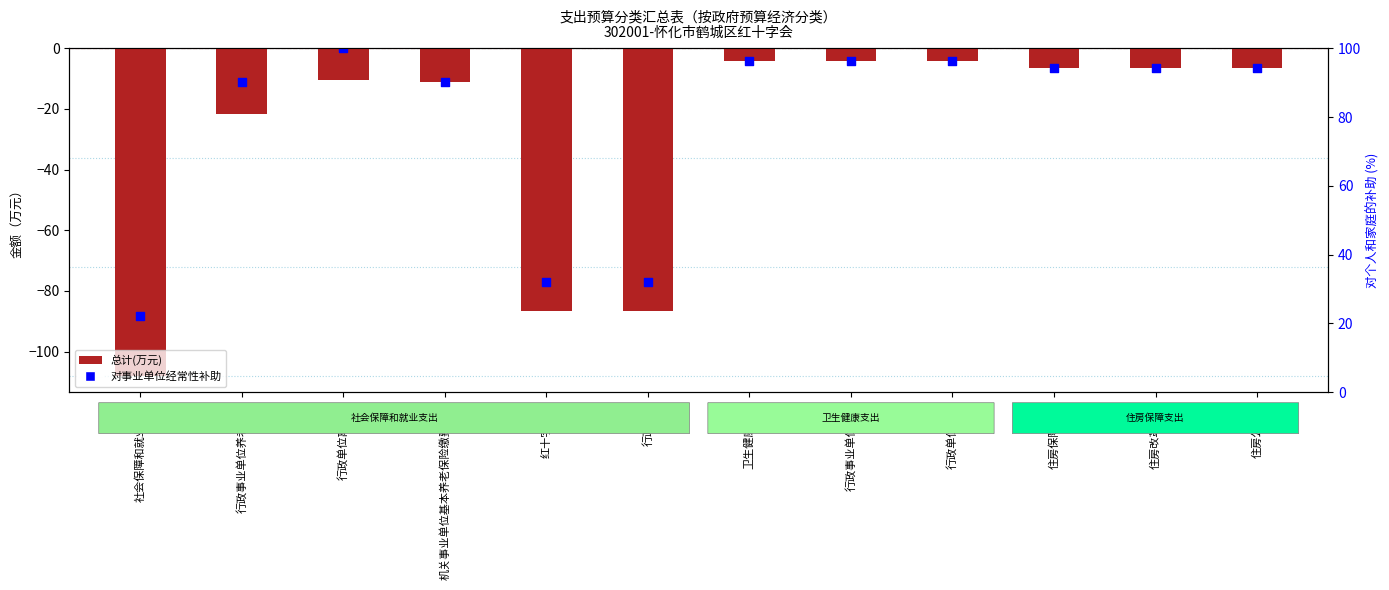

Which series has the largest total across all categories?

对事业单位经常性补助